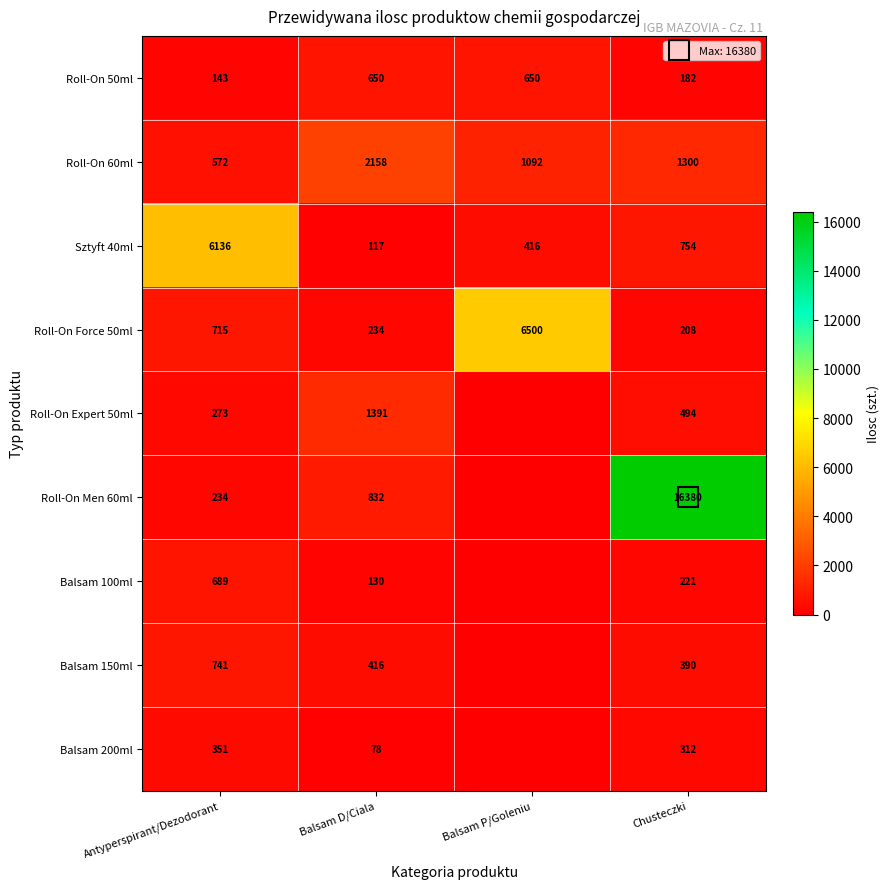

Which series changed the most between Antyperspirant/Dezodorant and Balsam D/Ciala?

Sztyft 40ml